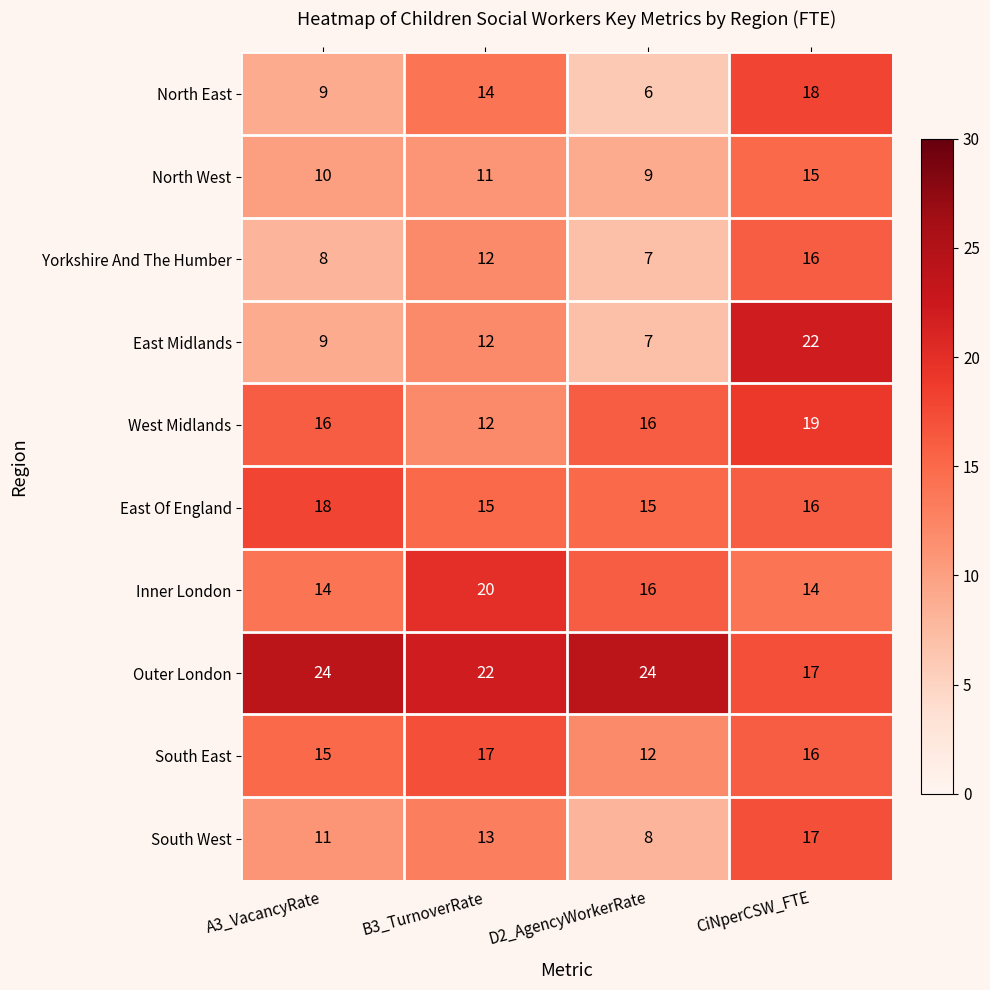

List the labels in order of South West value, smallest first.

D2_AgencyWorkerRate, A3_VacancyRate, B3_TurnoverRate, CiNperCSW_FTE